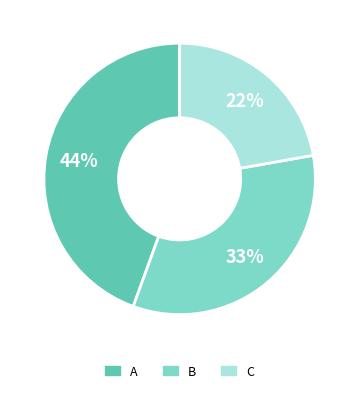

The B slice represents 43% of the pie. True or false?

False